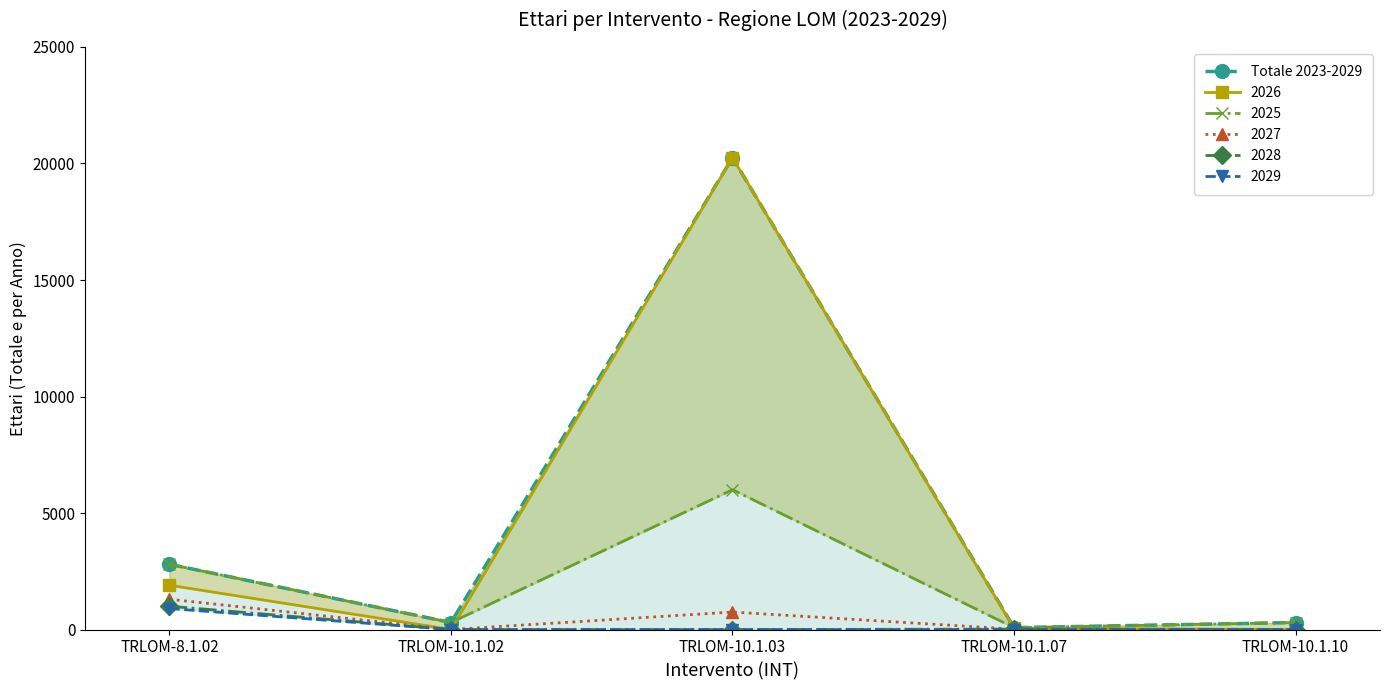

Which label corresponds to the largest value in the chart?

TRLOM-10.1.03